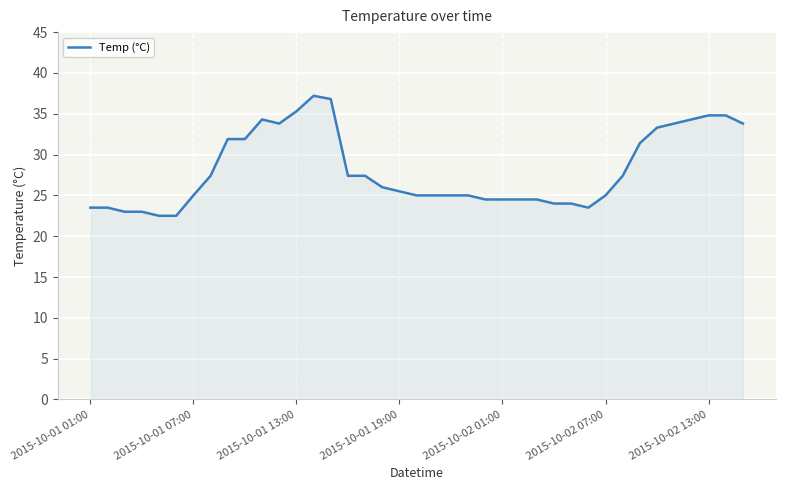

How many categories are shown in the chart?

39